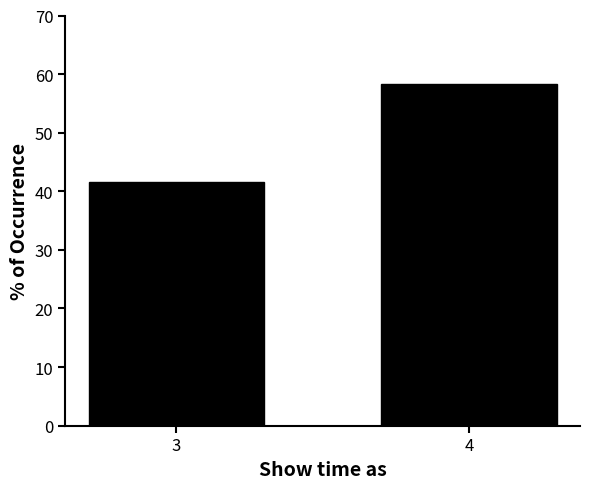

Reading right to left, extract all data points from this chart.

58.3	41.7